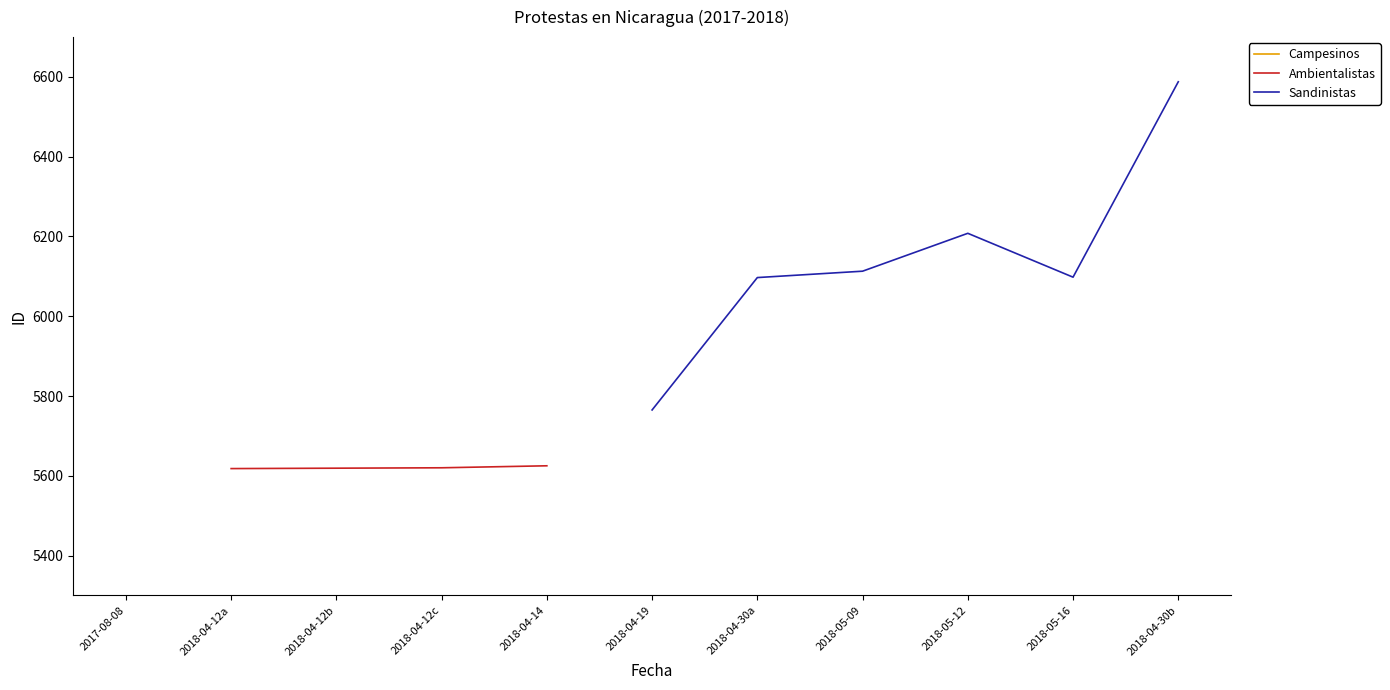

What is the value of the 4th point from the left?

5625